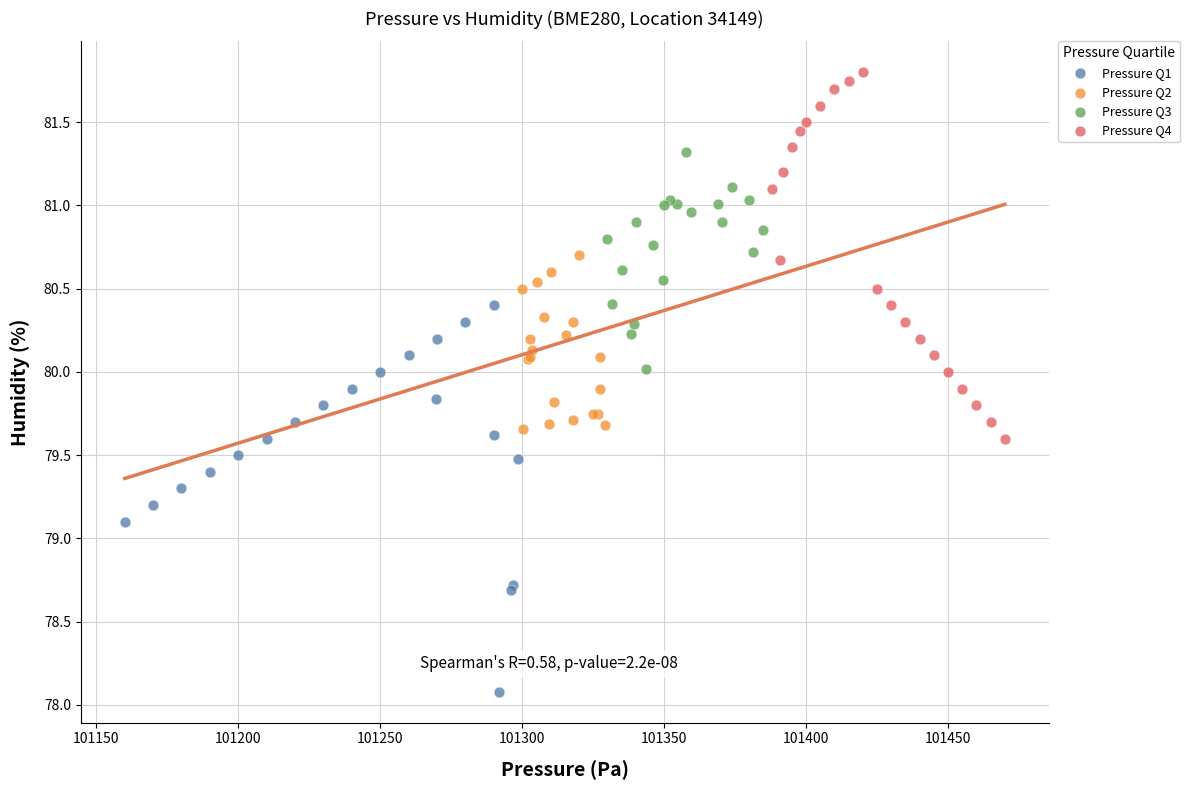

Which series reaches the minimum Y coordinate?

Pressure Q1